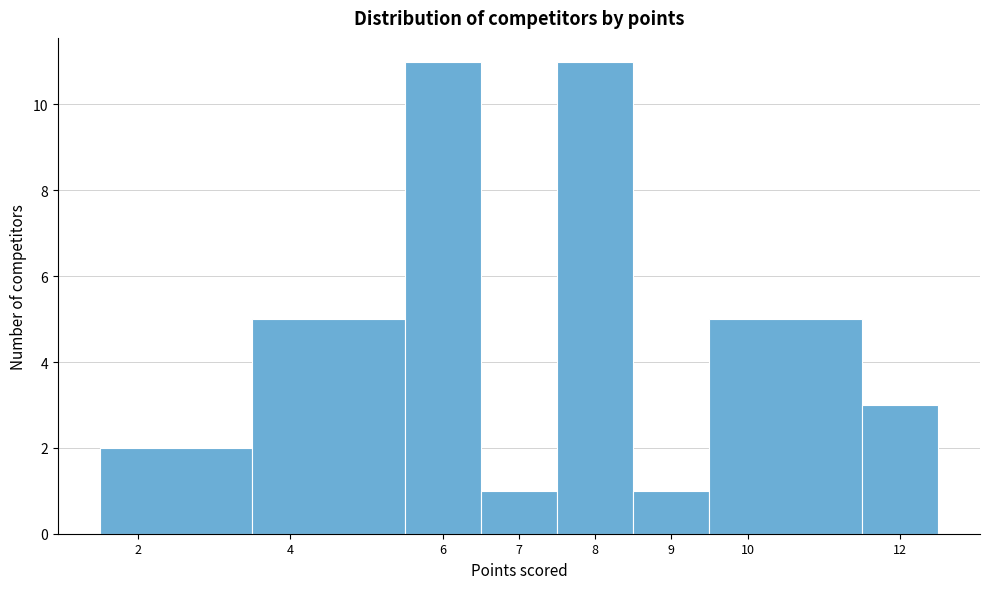

Reading left to right, transcribe this chart: for each bar, give the range it covers on the x-axis and its height. The values are not printed on the chart, so give them approximately, as read against the axis.

1.5 to 3.5: 2
3.5 to 5.5: 5
5.5 to 6.5: 11
6.5 to 7.5: 1
7.5 to 8.5: 11
8.5 to 9.5: 1
9.5 to 11.5: 5
11.5 to 12.5: 3